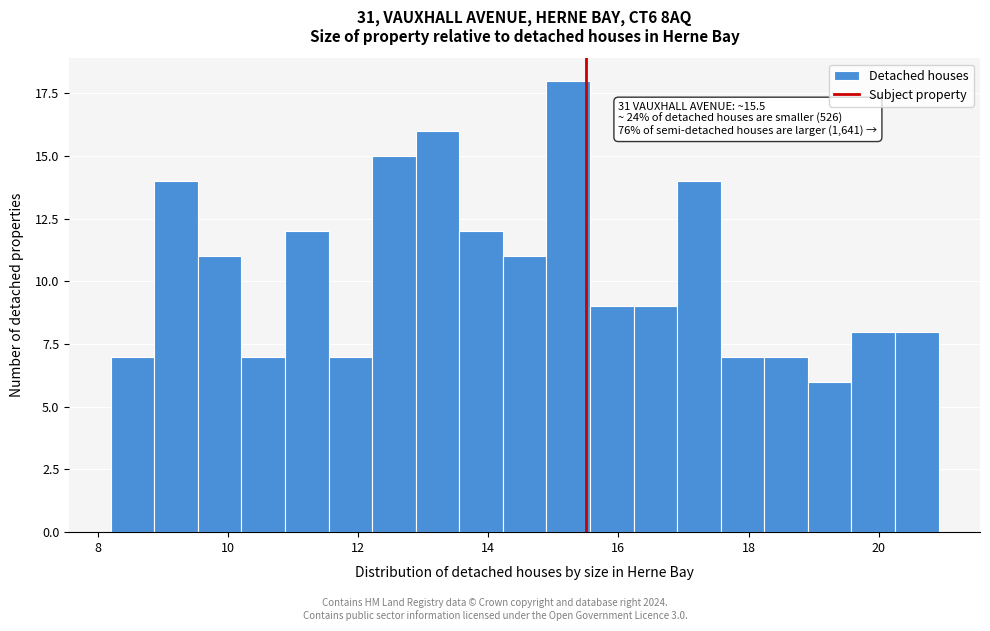

Around what value on the x-axis is the tallest bar? Give the approximate position of its centre, as read against the axis.

15.2